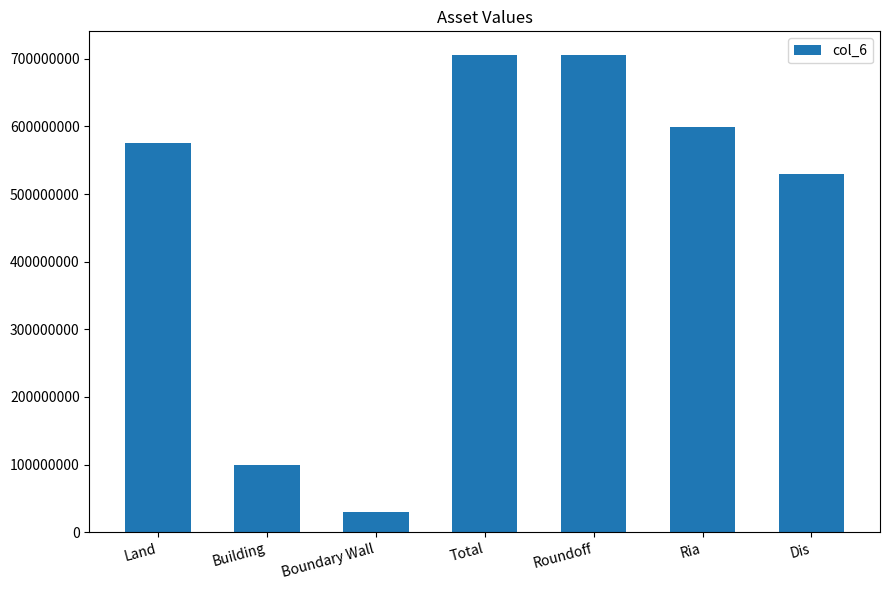

Count the number of categories in the chart.

7